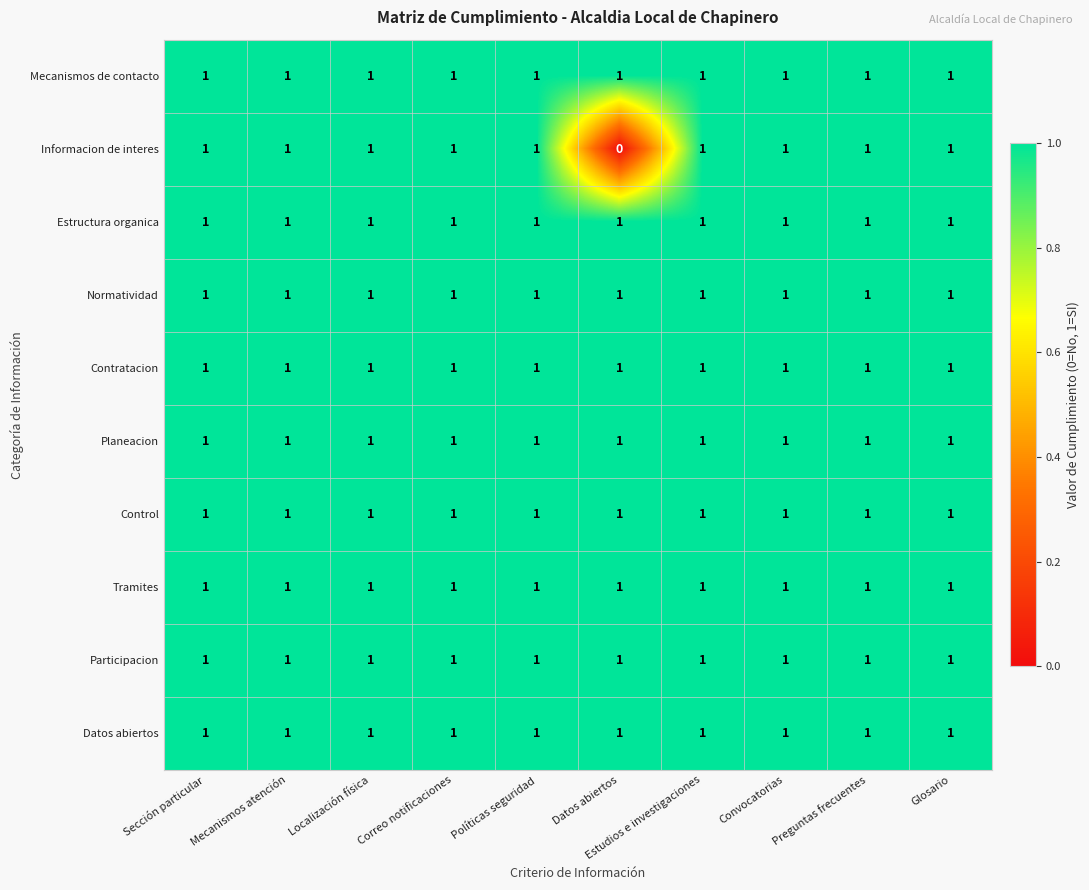

What is the total value across all series at Localización física?

10